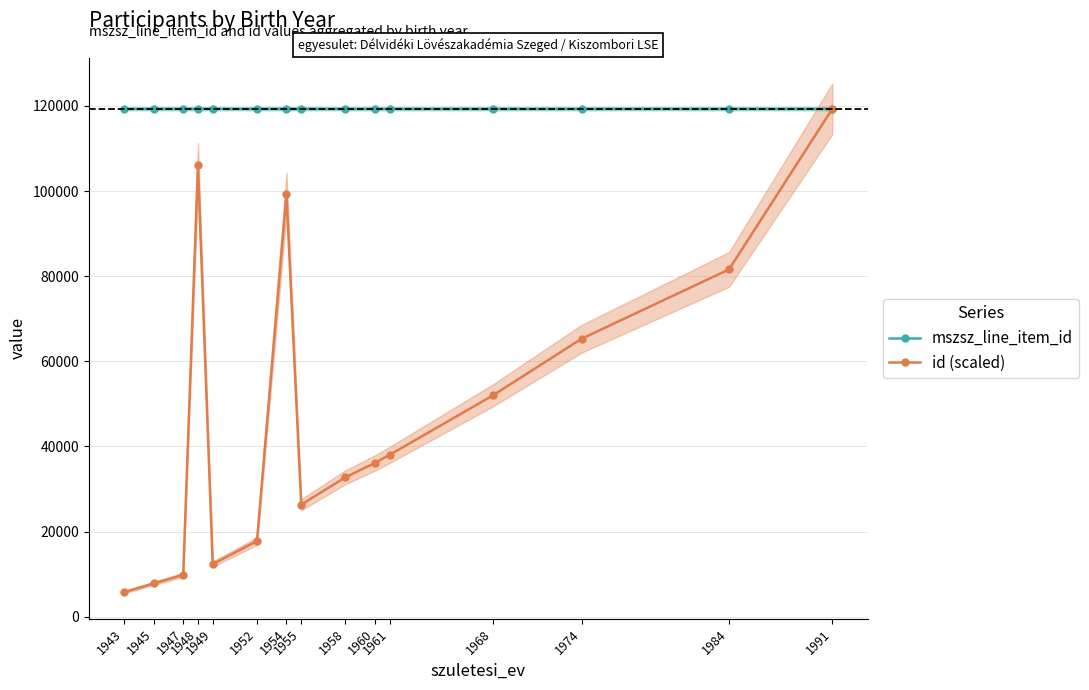

Rank the series by their maximum value, from lowest to highest.

mszsz_line_item_id, id (scaled)